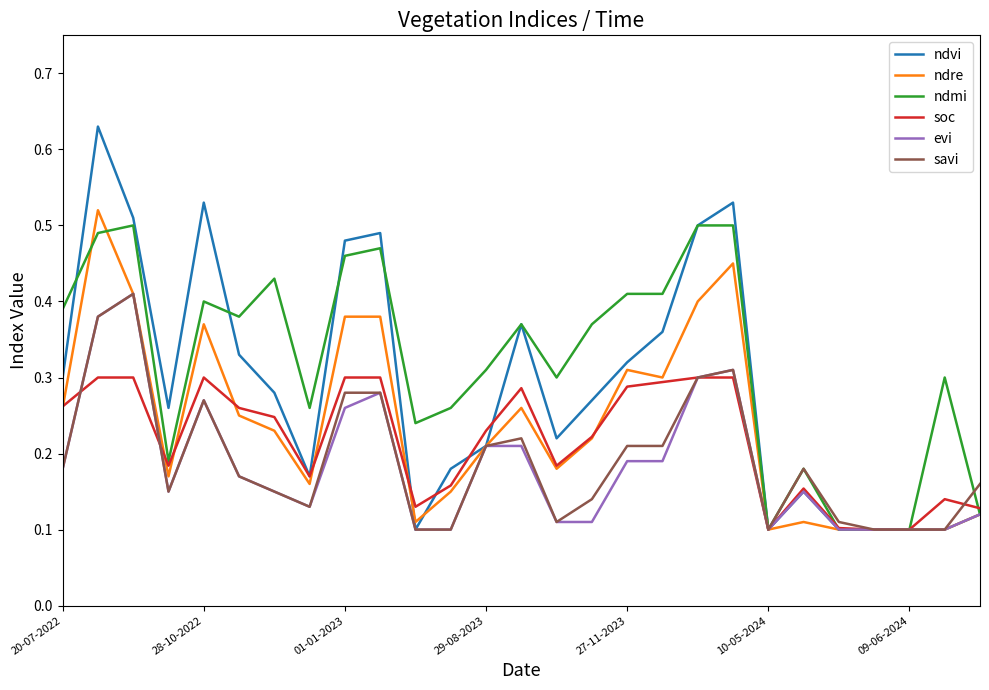

Which series has the widest spread of values?

ndvi